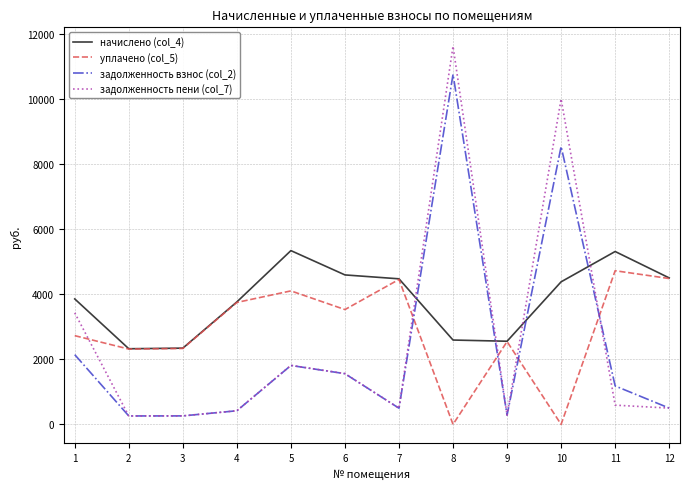

The value of уплачено (col_5) at 12 is 6039.4. True or false?

False